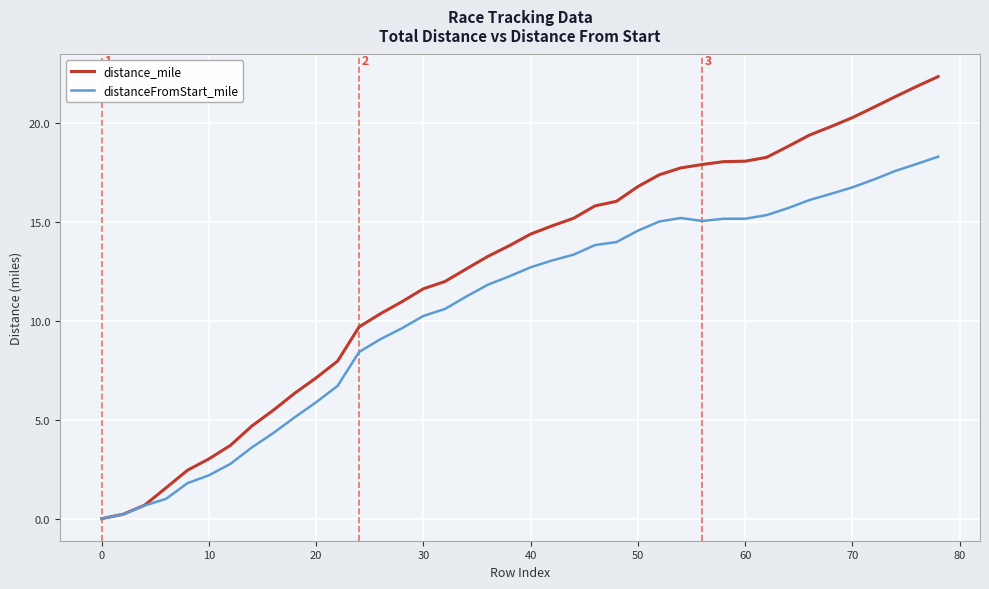

Which series has the largest range (max minus min)?

distance_mile